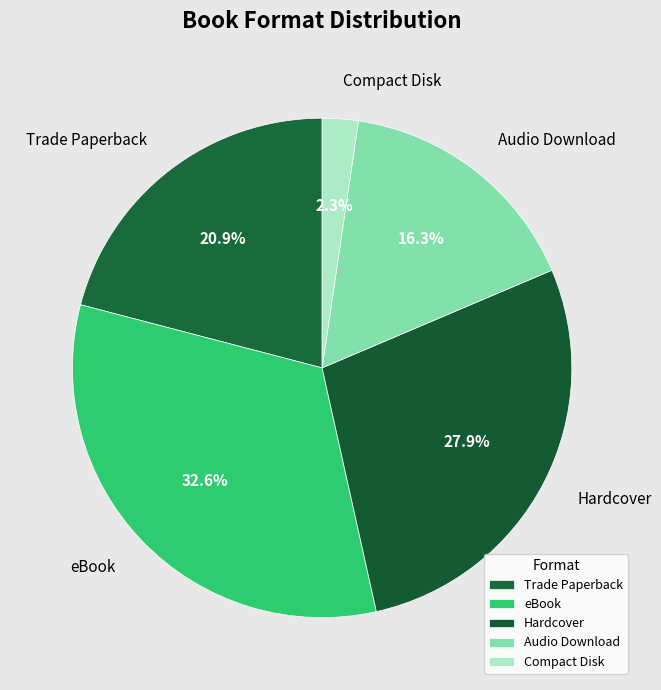

Does Audio Download account for over 50% of the chart?

No